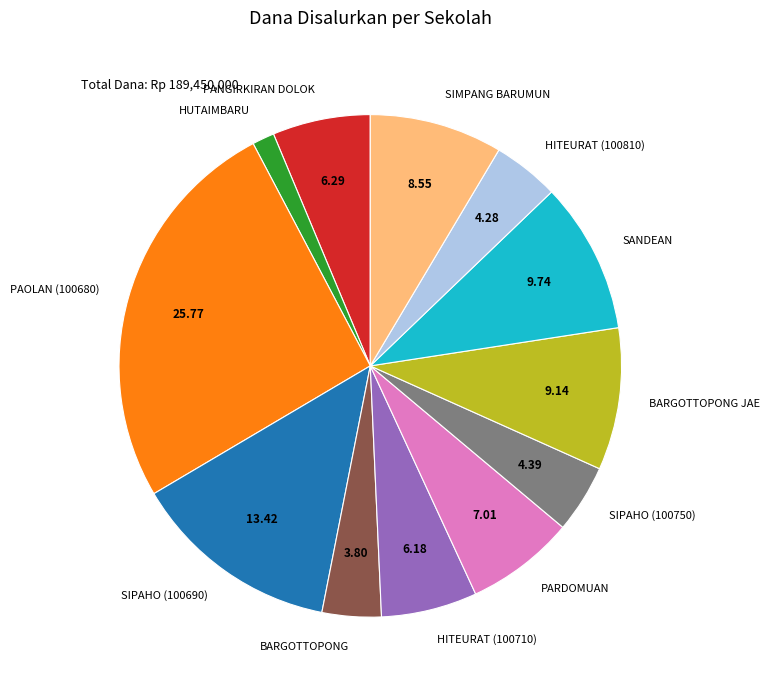

What is the ratio of the value at BARGOTTOPONG JAE to the value at BARGOTTOPONG?

2.4